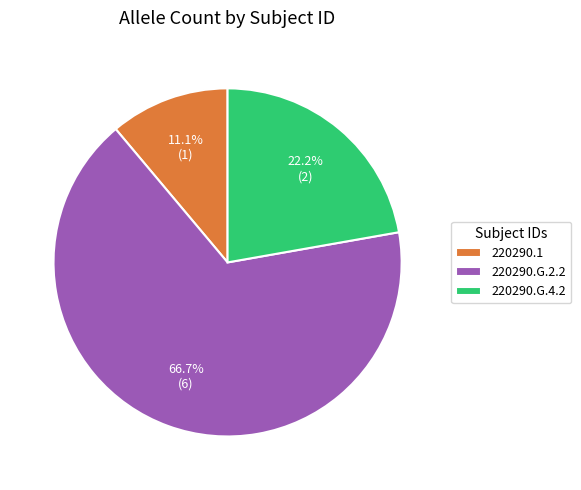

Combined, what portion of the pie is 220290.G.4.2 and 220290.G.2.2?

88.9%